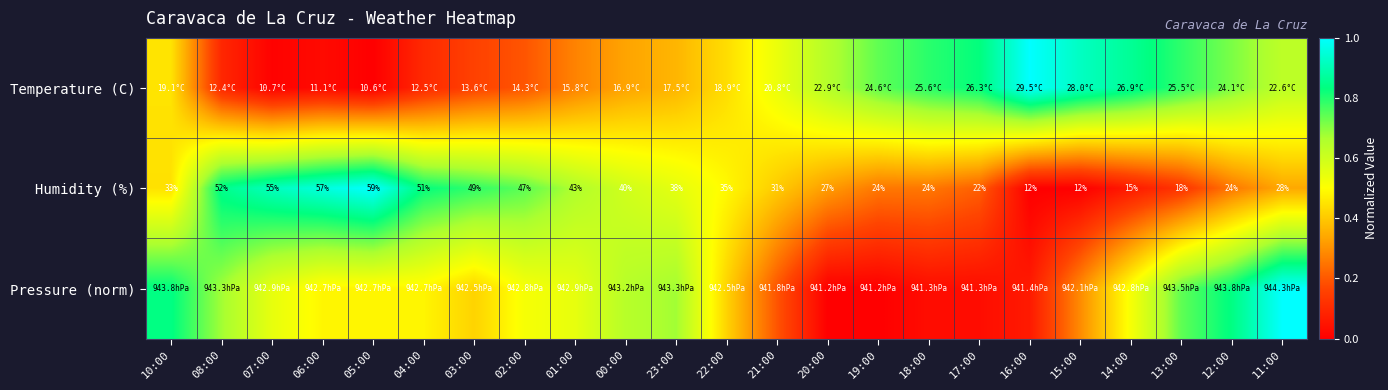

The Temperature (C) series shows 0.4 at 01:00. True or false?

False